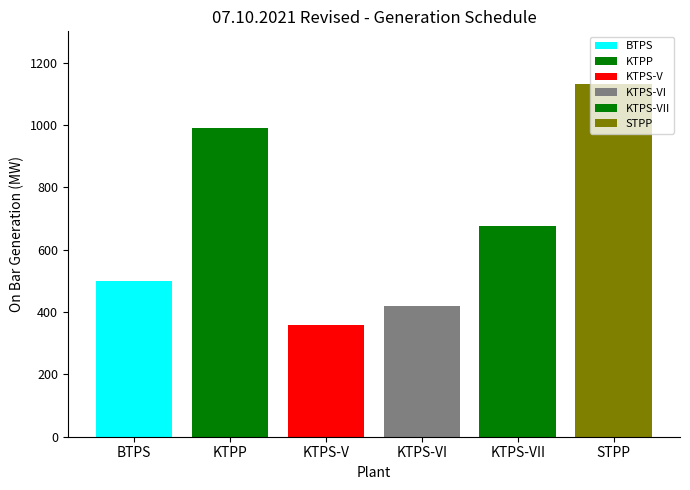

What is the difference between the maximum and second lowest values?

711.0